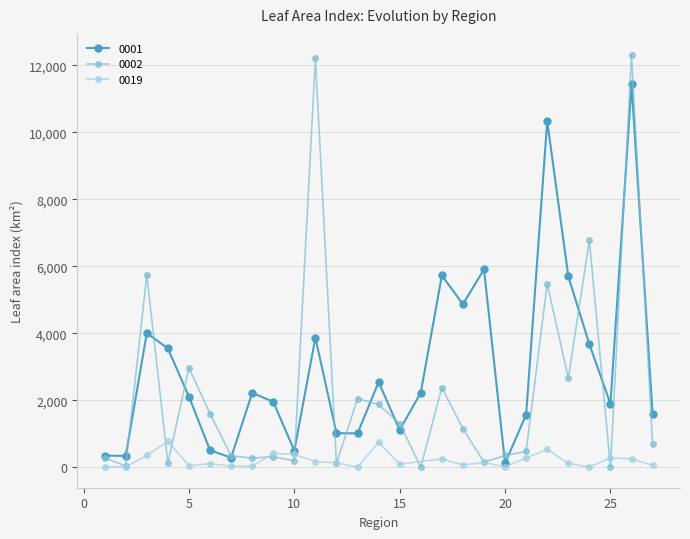

Which series changed the most between 8 and 9?

0019